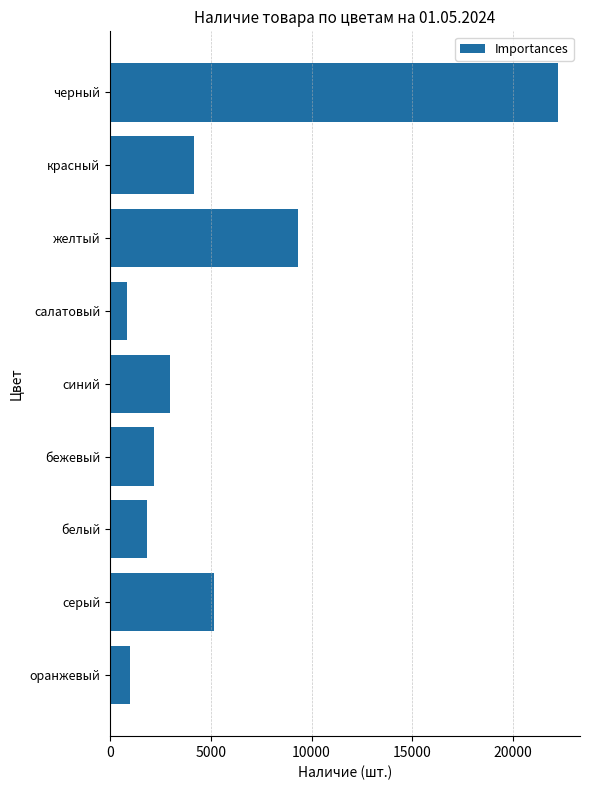

At which label is the value closest to 11535?

желтый